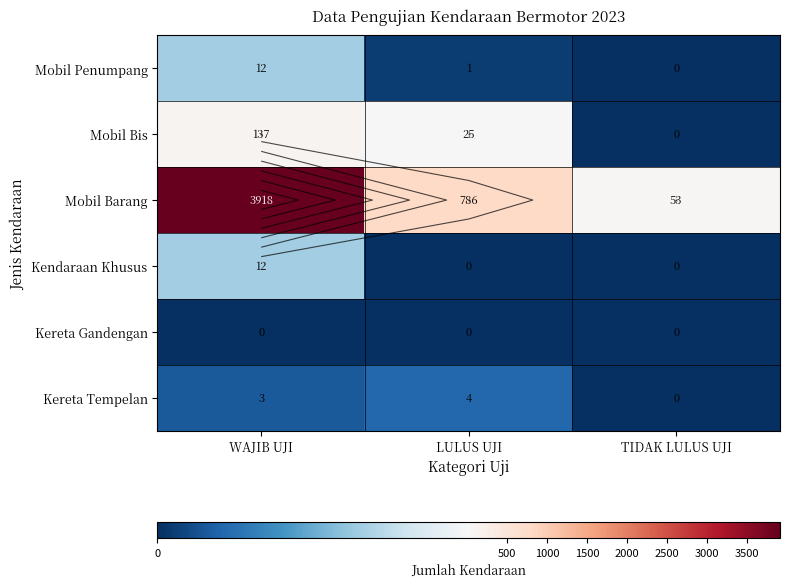

Which has a higher value, WAJIB UJI or LULUS UJI?

WAJIB UJI